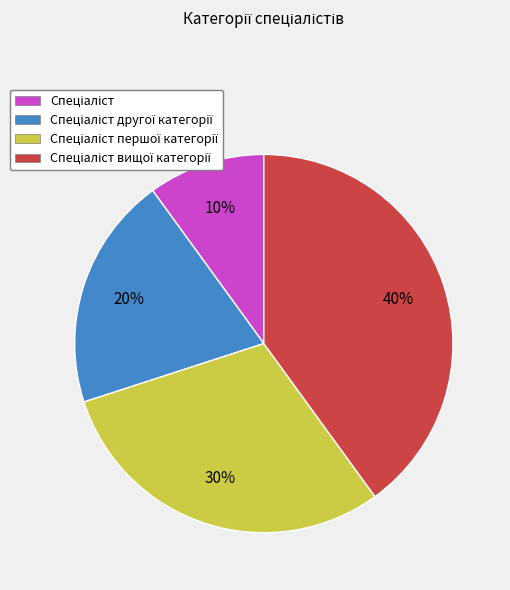

Is there a majority slice in this chart?

No